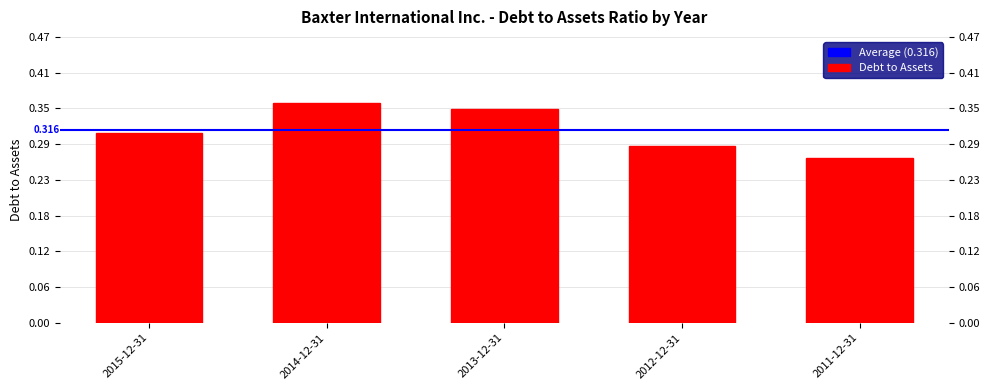

The value at 2014-12-31 is 0.4. True or false?

True